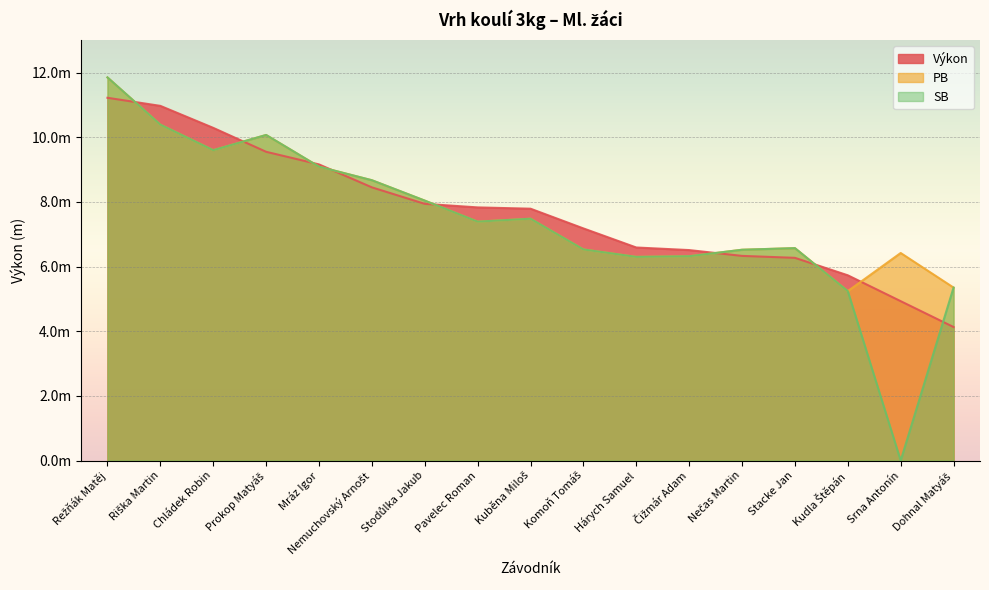

The value of PB at Kudla Štěpán is 7.6. True or false?

False